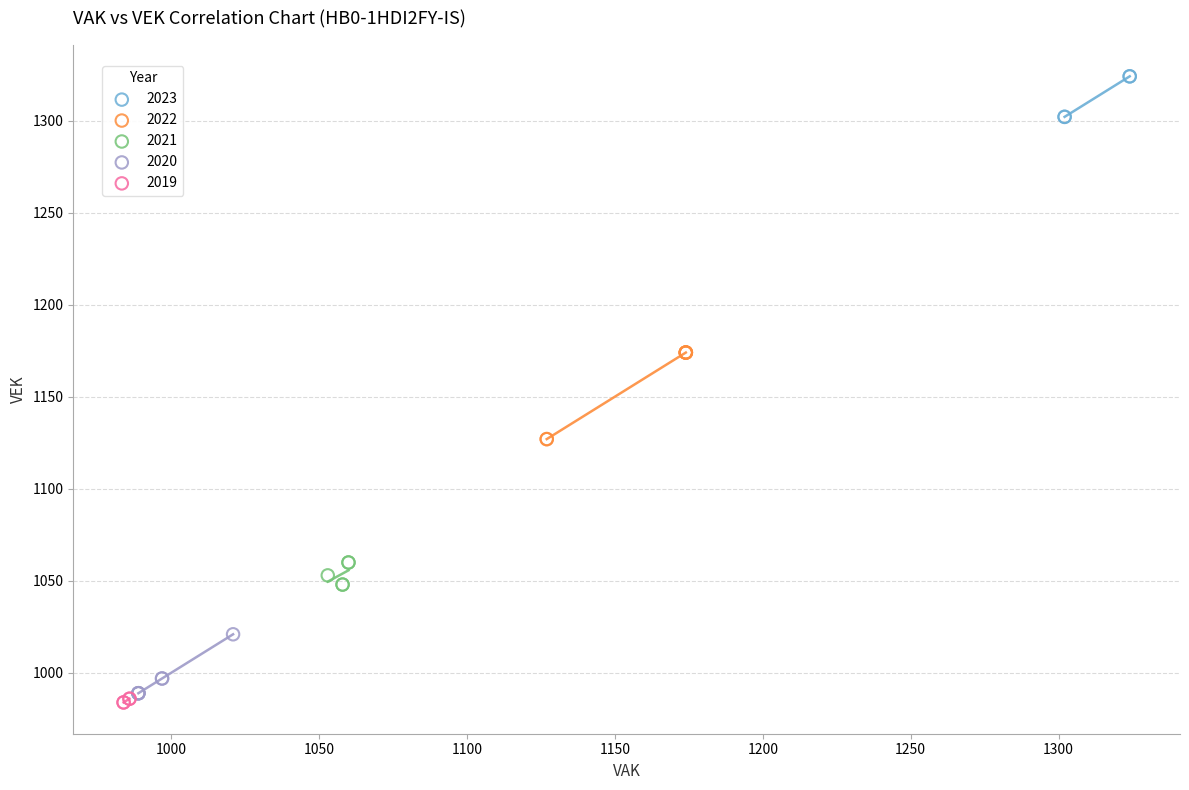

Which series contains the highest Y value?

2023